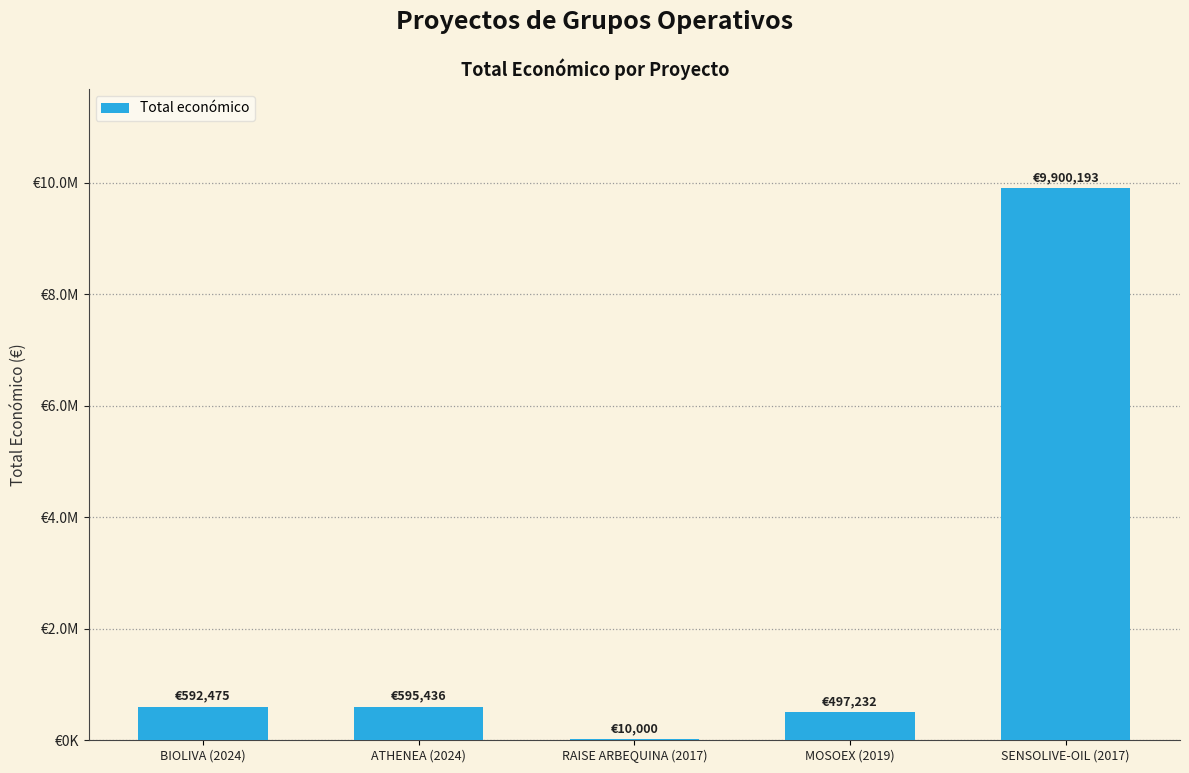

What is the smallest value displayed?

10000